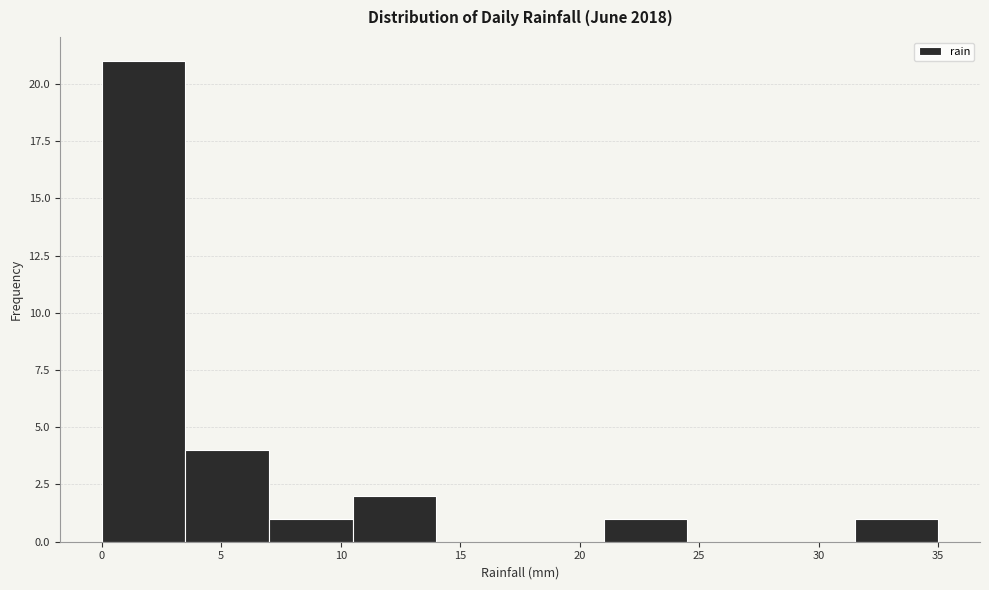

Reading left to right, transcribe this chart: for each bar, give the range it covers on the x-axis and its height. The values are not printed on the chart, so give them approximately, as read against the axis.

0.0 to 3.5: 21
3.5 to 7.0: 4
7.0 to 10.5: 1
10.5 to 14.0: 2
14.0 to 17.5: 0
17.5 to 21.0: 0
21.0 to 24.5: 1
24.5 to 28.0: 0
28.0 to 31.5: 0
31.5 to 35.0: 1